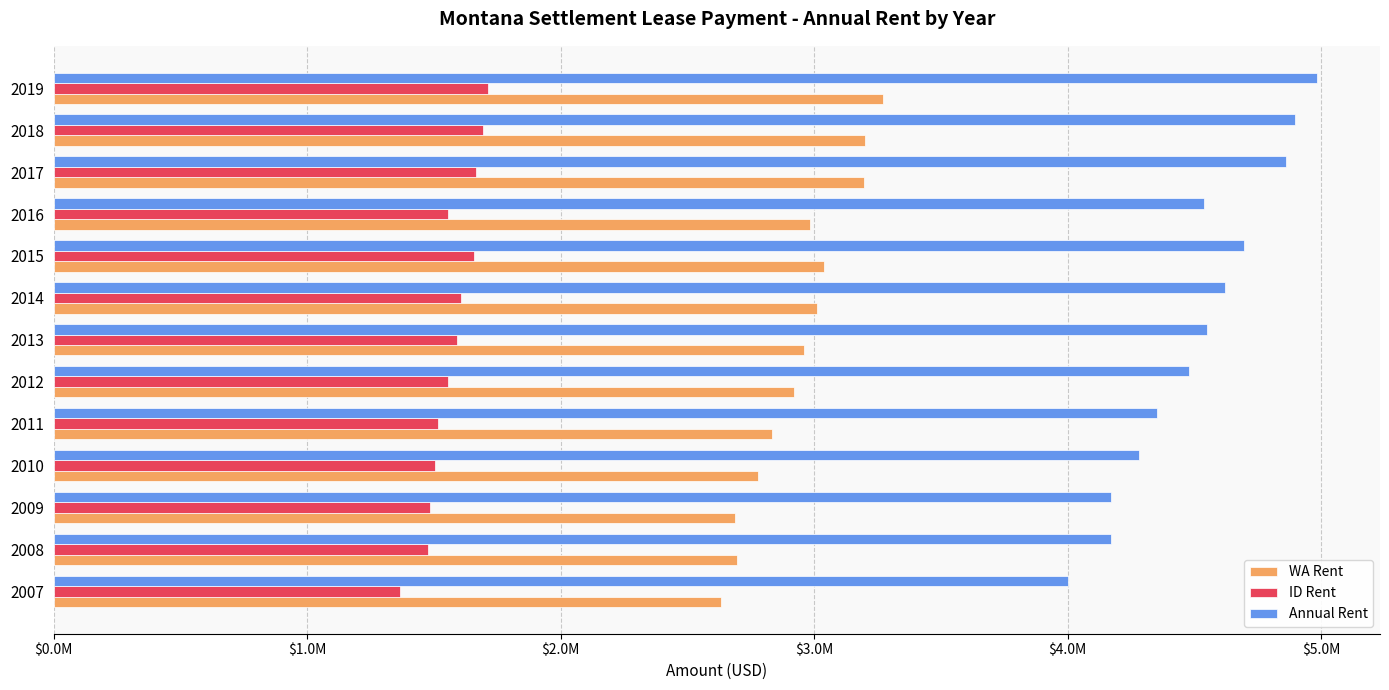

What are all the series names shown in the legend?

WA Rent, ID Rent, Annual Rent